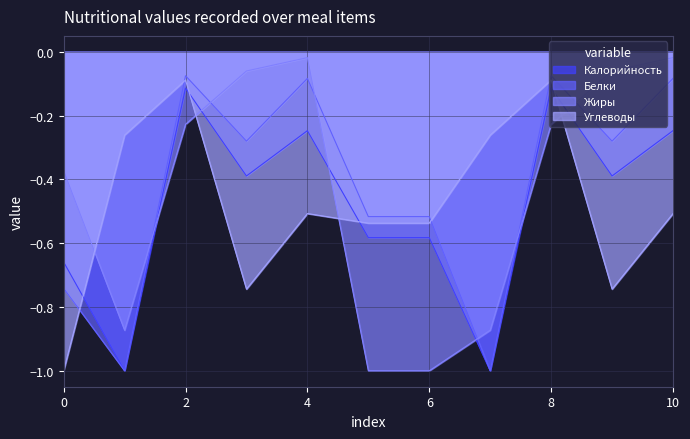

True or false: Калорийность and Углеводы intersect in this chart.

True